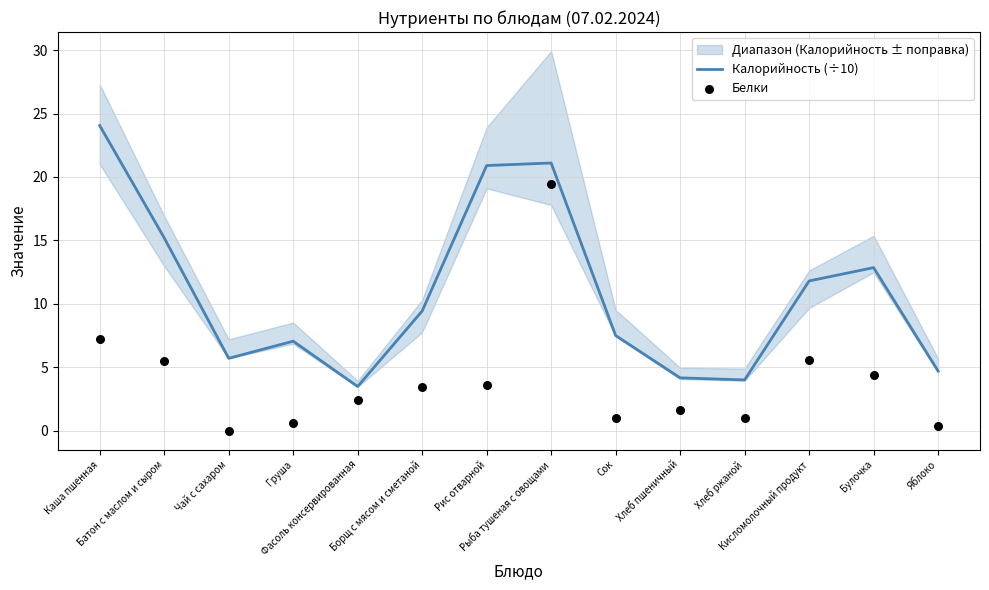

What is the total value across all series at Кисломолочный продукт?

17.4